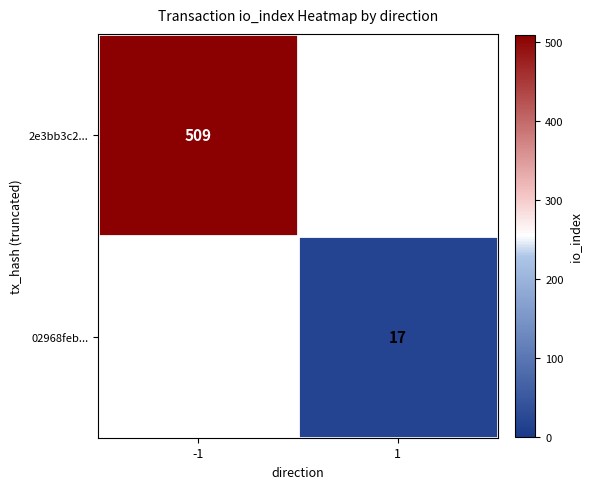

How many categories are shown in the chart?

2